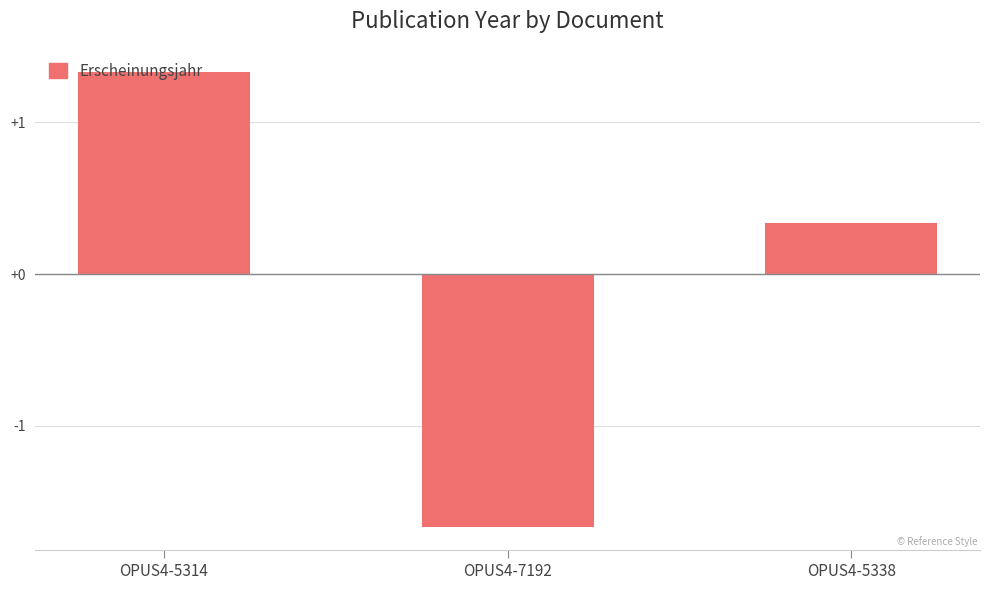

How many negative values are there?

1